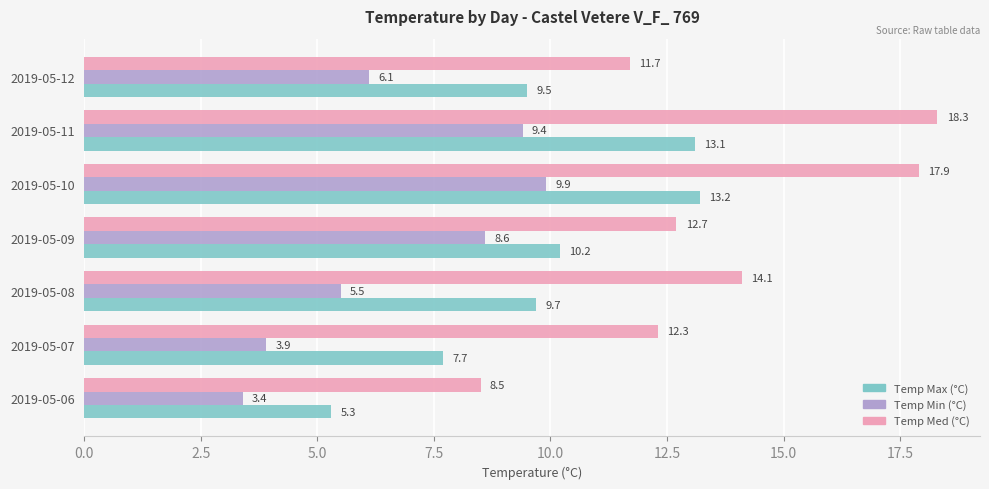

Count the number of data series in this chart.

3